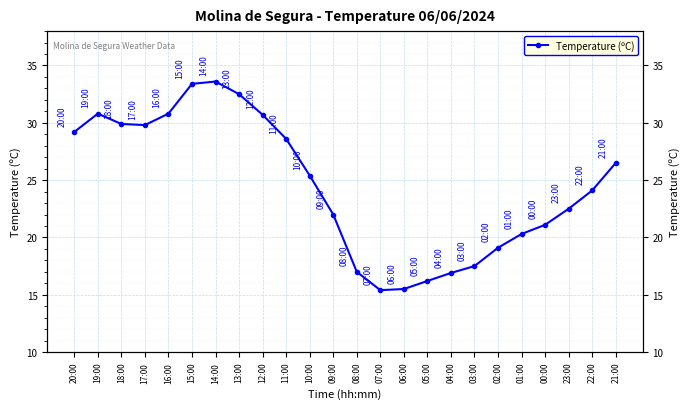

Reading left to right, list all the values displayed in this chart.

29.2	30.8	29.9	29.8	30.8	33.4	33.6	32.5	30.7	28.6	25.4	22.0	17.0	15.4	15.5	16.2	16.9	17.5	19.1	20.3	21.1	22.5	24.1	26.5